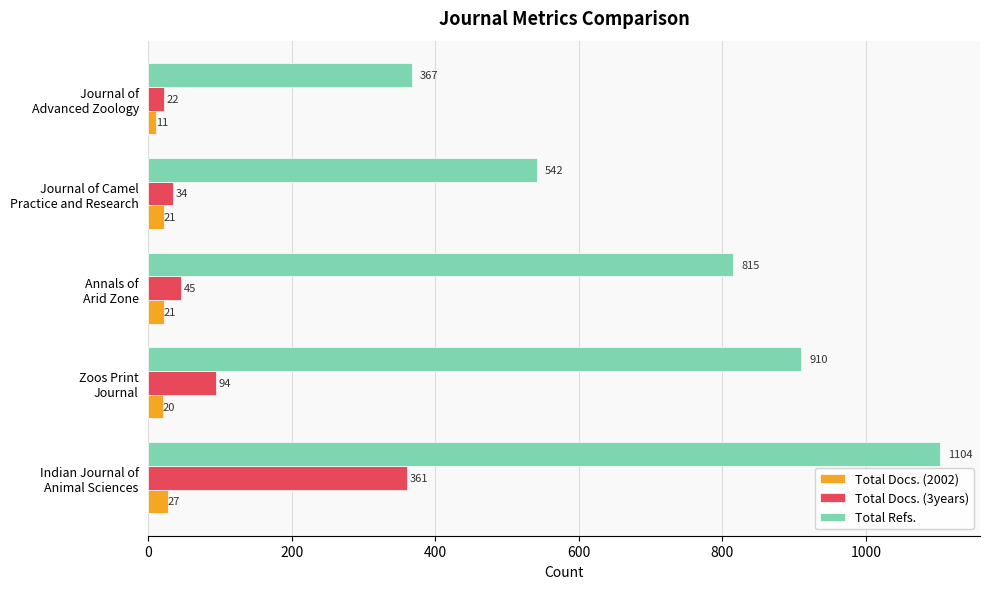

Rank the series by their maximum value, from highest to lowest.

Total Refs., Total Docs. (3years), Total Docs. (2002)